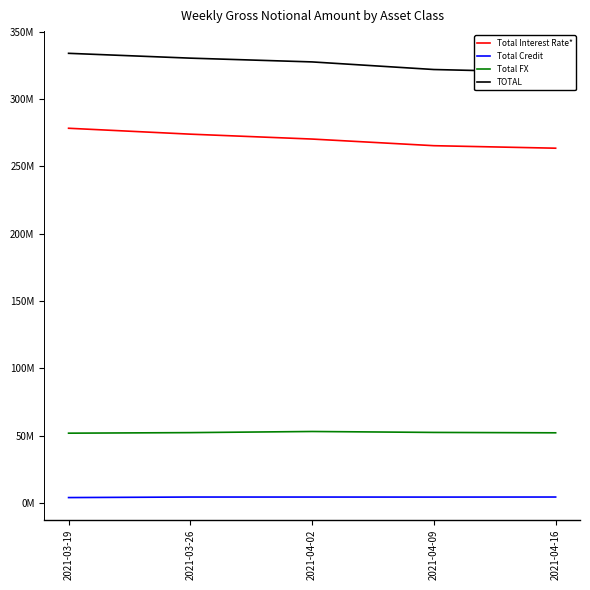

How many values in the Total FX series exceed 52159324?

2